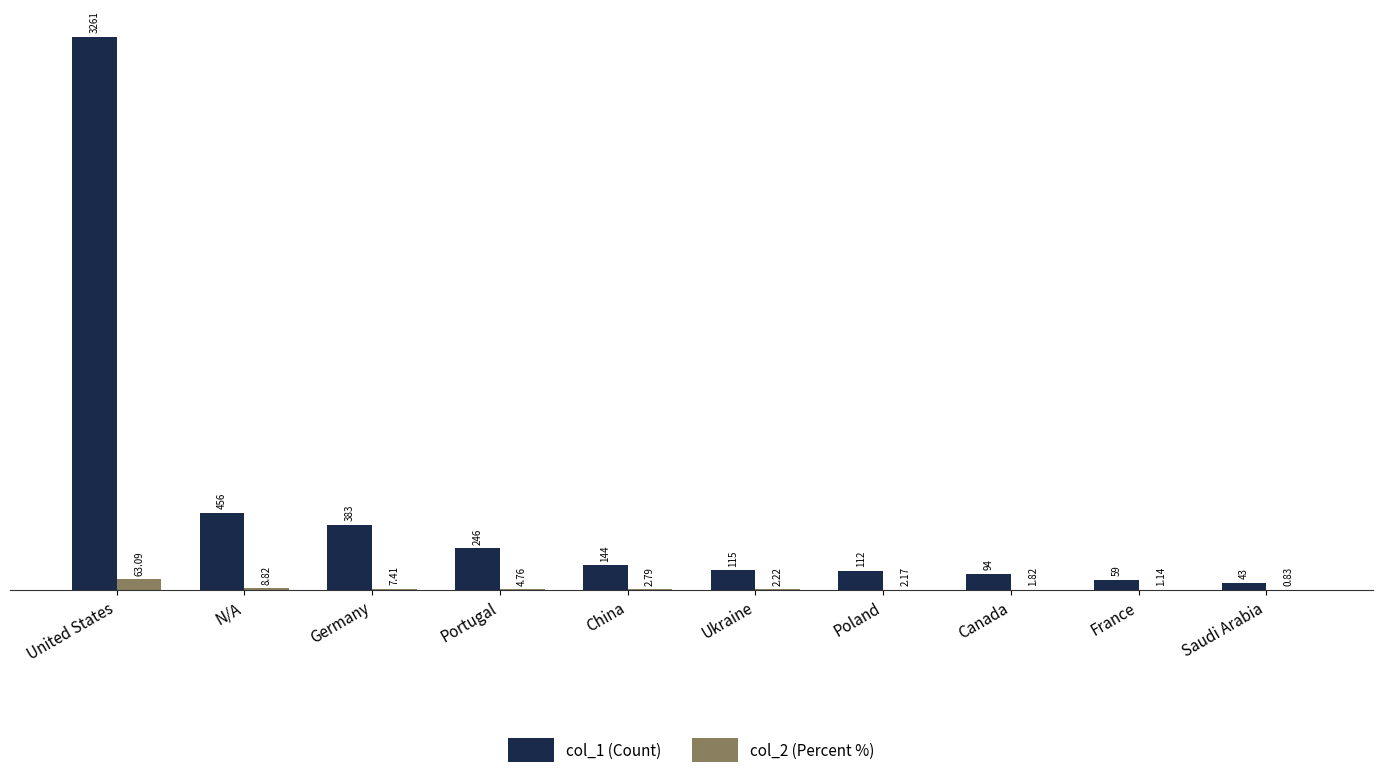

Which series changed the most between United States and N/A?

col_1 (Count)